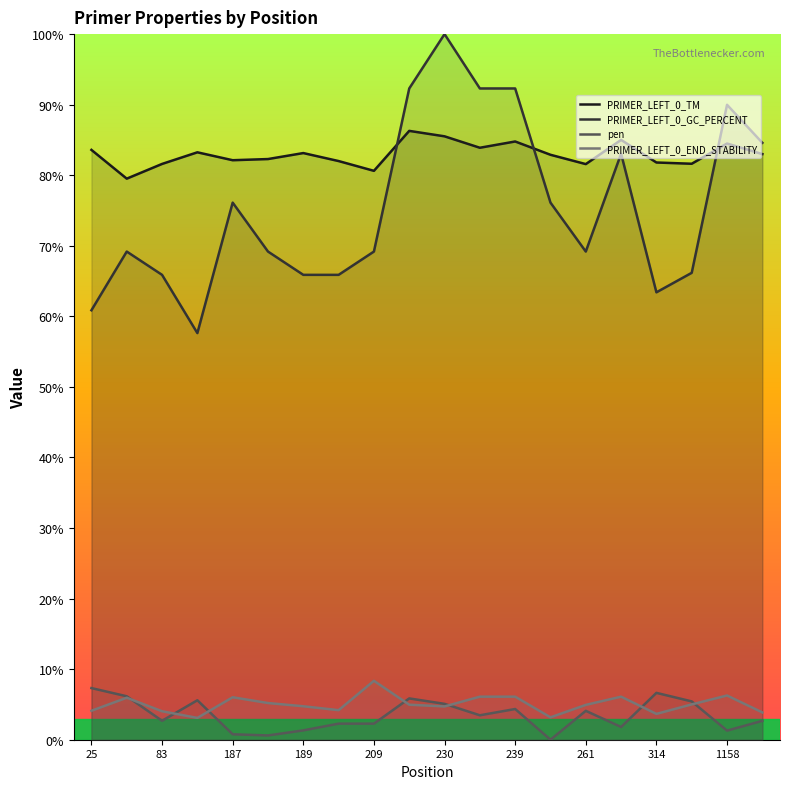

True or false: PRIMER_LEFT_0_END_STABILITY and PRIMER_LEFT_0_TM cross at least once.

False